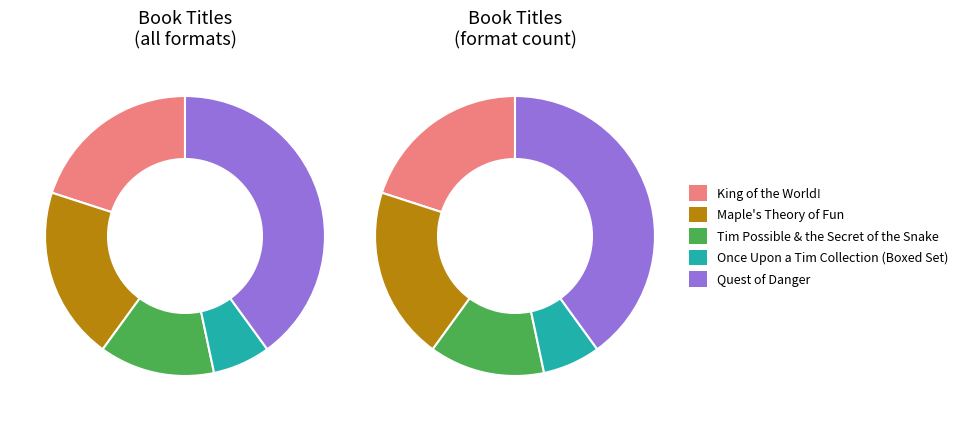

How much of the chart is everything except Maple's Theory of Fun?

80.0%